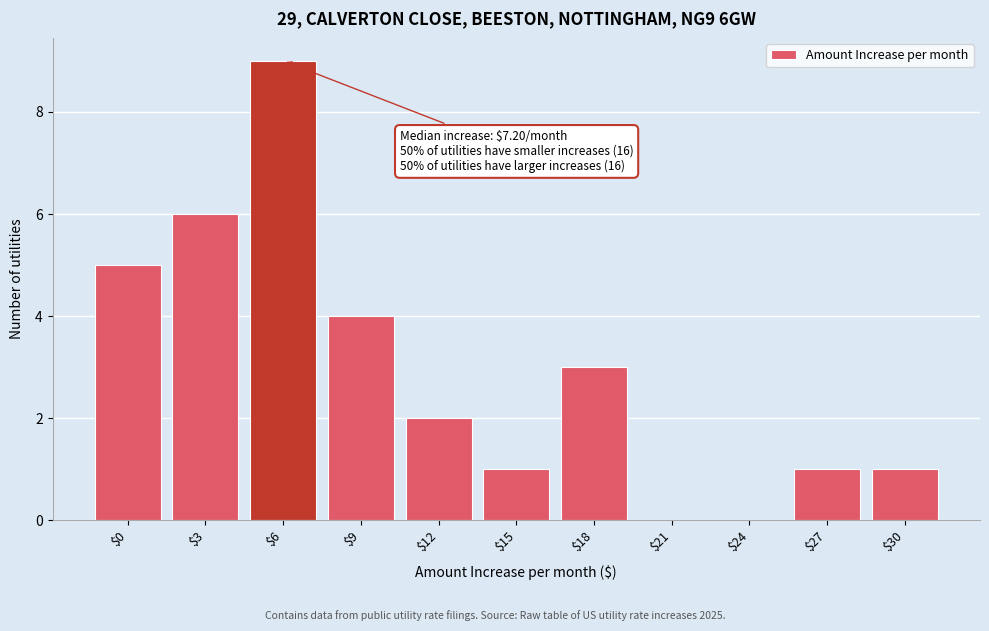

What is the maximum value shown in the chart?

9